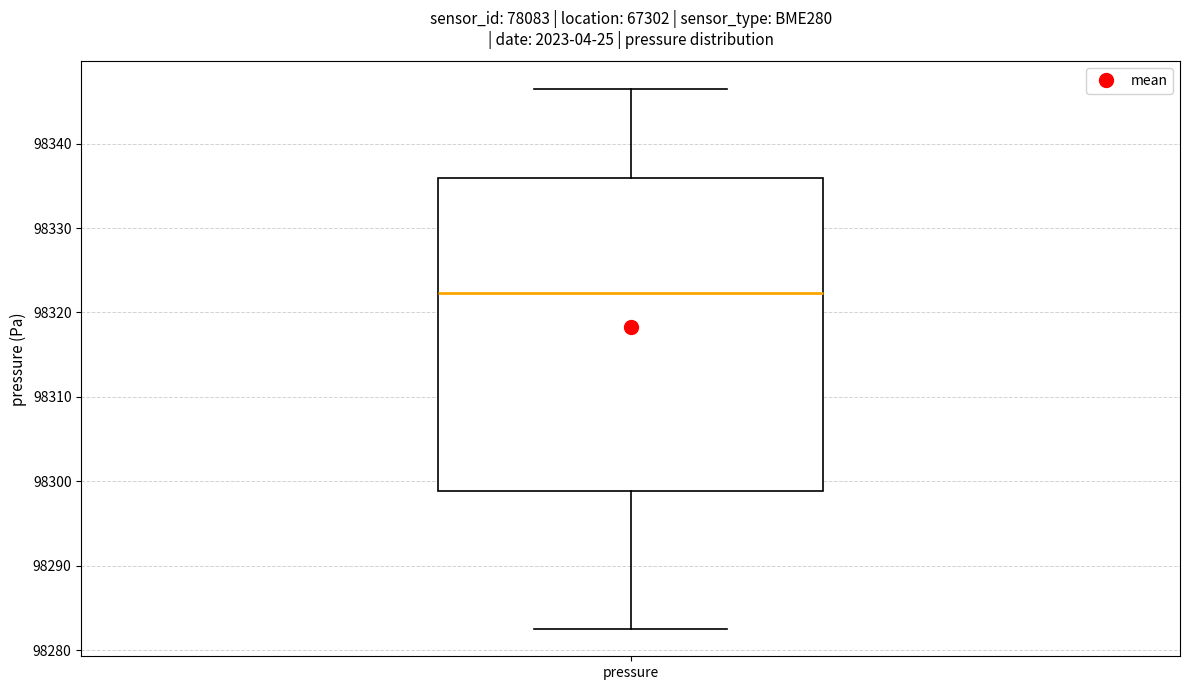

Transcribe this box plot: give where the median line is, the range the box spans, and where the two whiskers end, as read against the y-axis. The values are not printed on the chart, so give them approximately, as read against the axis.

median 98322, box 98299 to 98336, whiskers 98282 to 98347